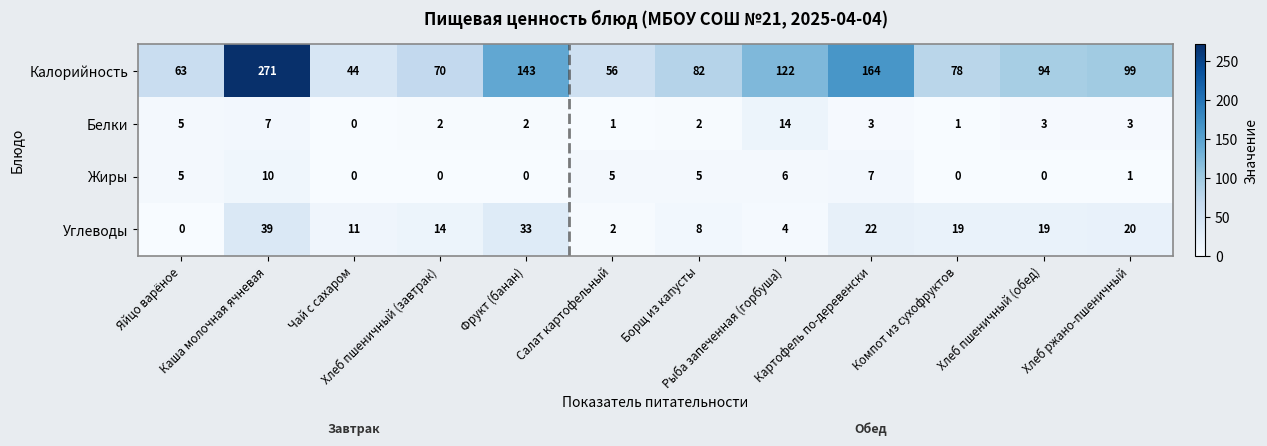

How many categories are shown in the chart?

12